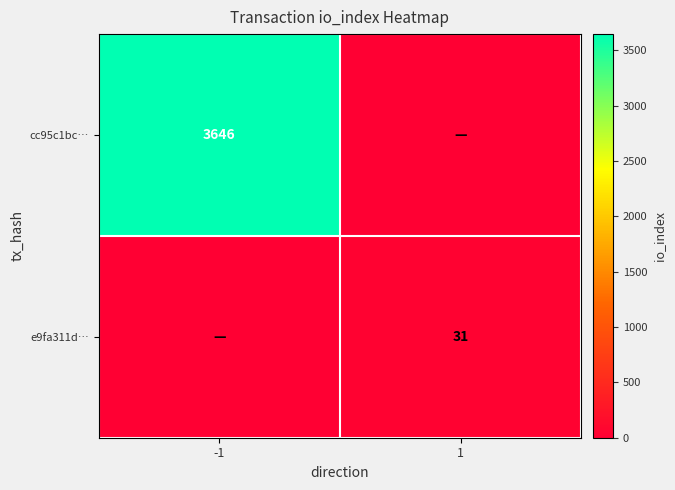

Is it true that cc95c1bc… equals 3646 at -1?

True